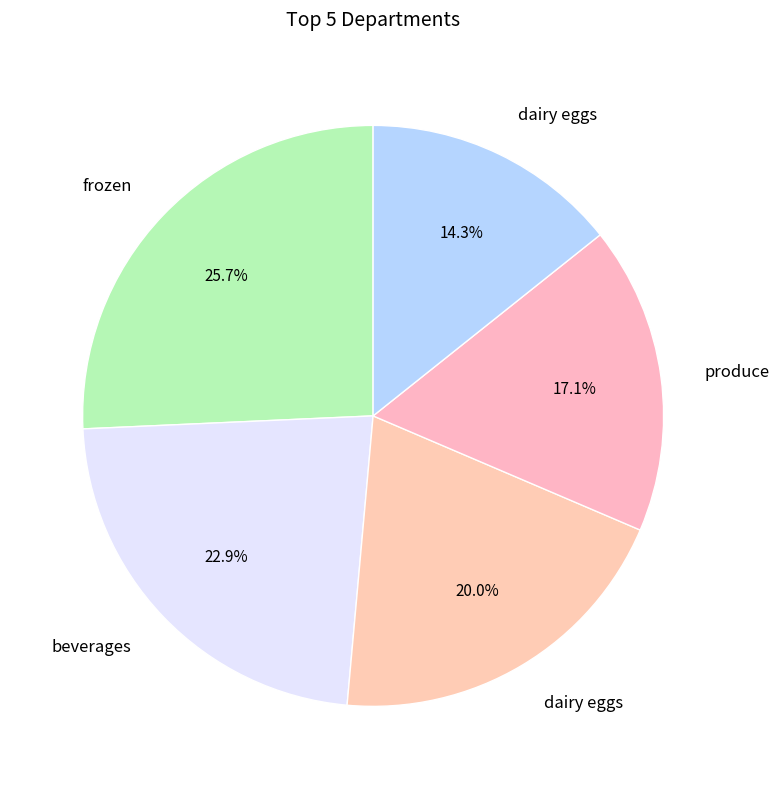

Is there a majority slice in this chart?

No